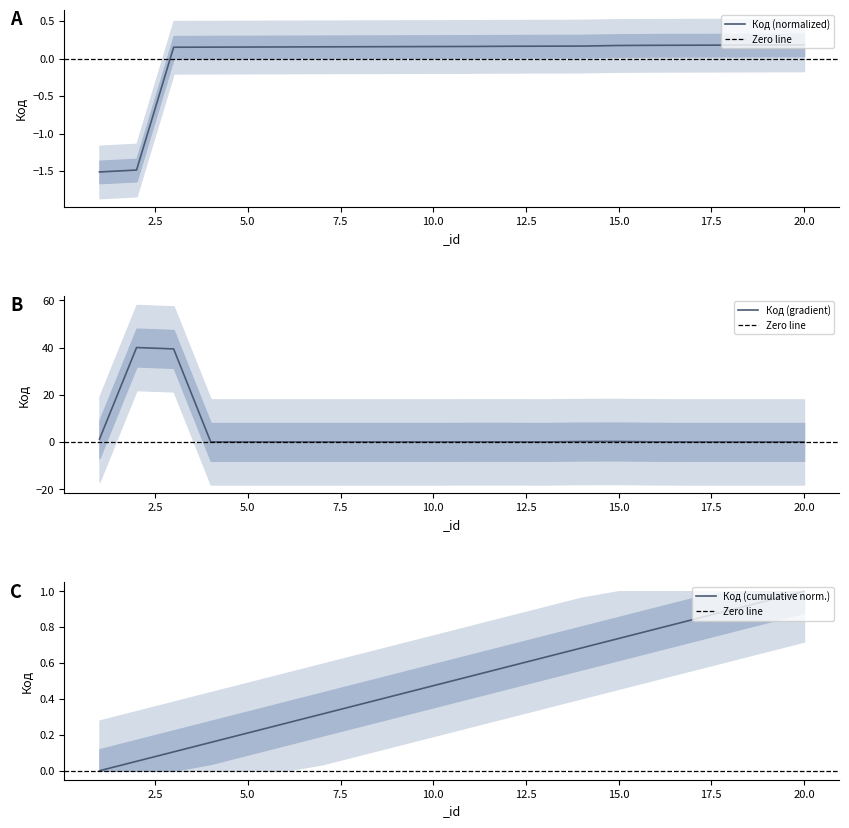

Reading left to right, what are all the values shown in this chart?

1=-1.5	2=-1.5	3=0.2	4=0.2	5=0.2	6=0.2	7=0.2	8=0.2	9=0.2	10=0.2	11=0.2	12=0.2	13=0.2	14=0.2	15=0.2	16=0.2	17=0.2	18=0.2	19=0.2	20=0.2